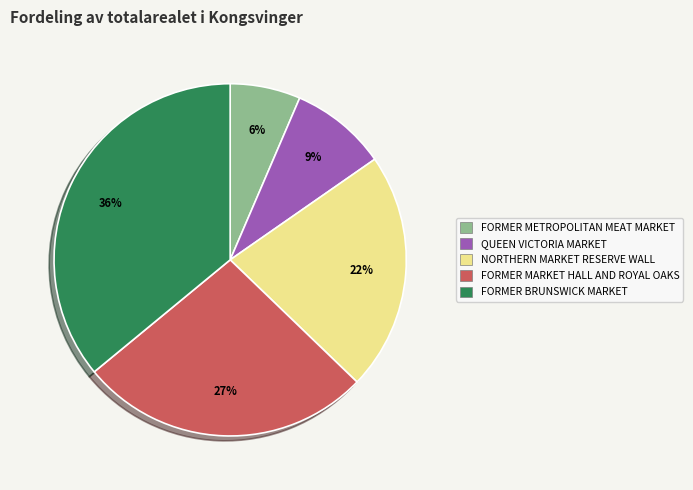

Rank the categories by value from lowest to highest.

FORMER METROPOLITAN MEAT MARKET, QUEEN VICTORIA MARKET, NORTHERN MARKET RESERVE WALL, FORMER MARKET HALL AND ROYAL OAKS, FORMER BRUNSWICK MARKET